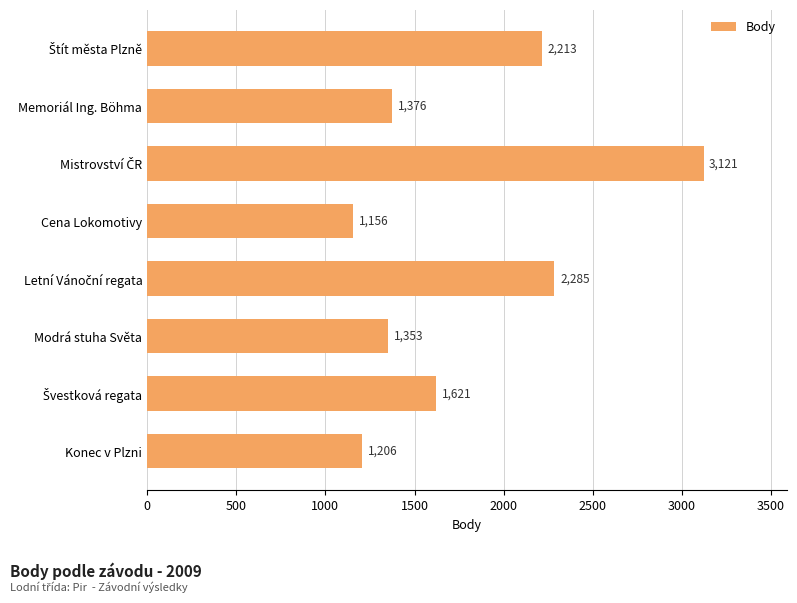

What is the difference between the second highest and second lowest values?

1079